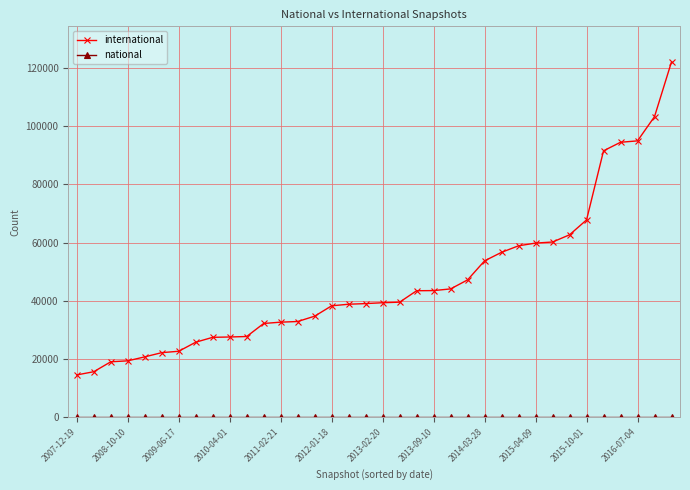

What is the greatest value displayed?

122114